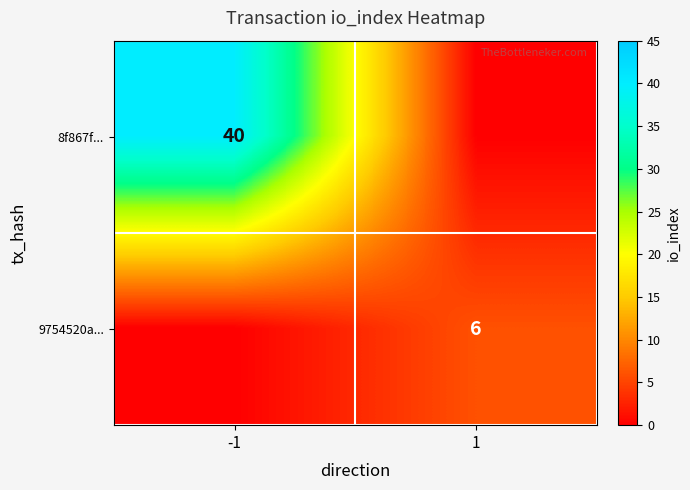

True or false: 8f867f... has a value of 40 at -1.

True